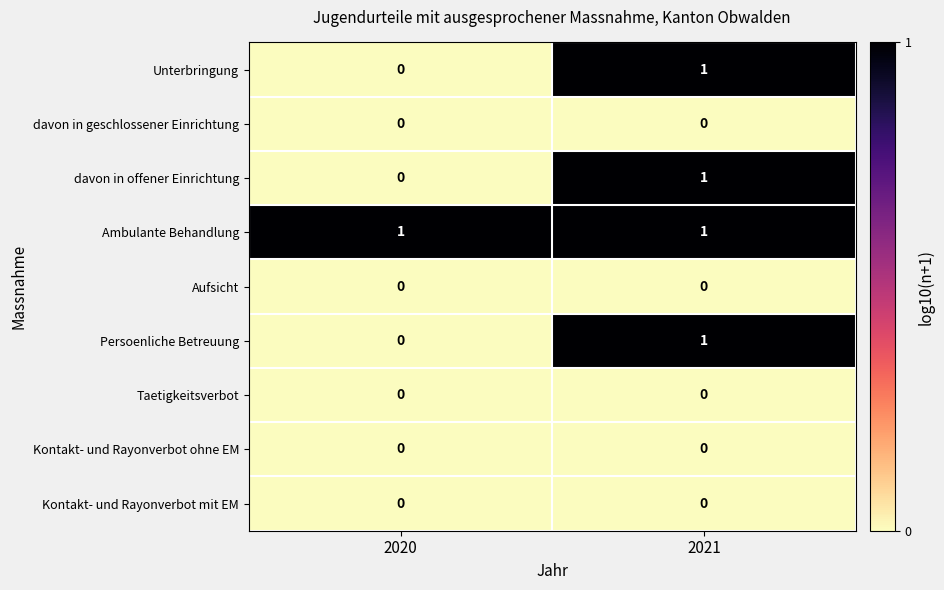

True or false: Persoenliche Betreuung has a value of 0 at 2020.

True